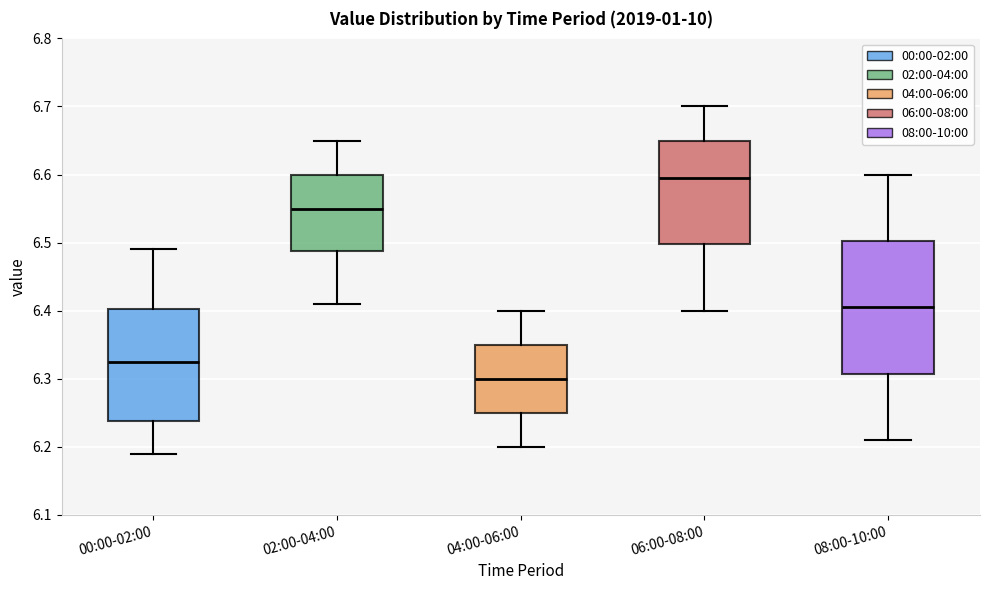

Which box is the tallest, from its lower edge to its upper edge?

08:00-10:00